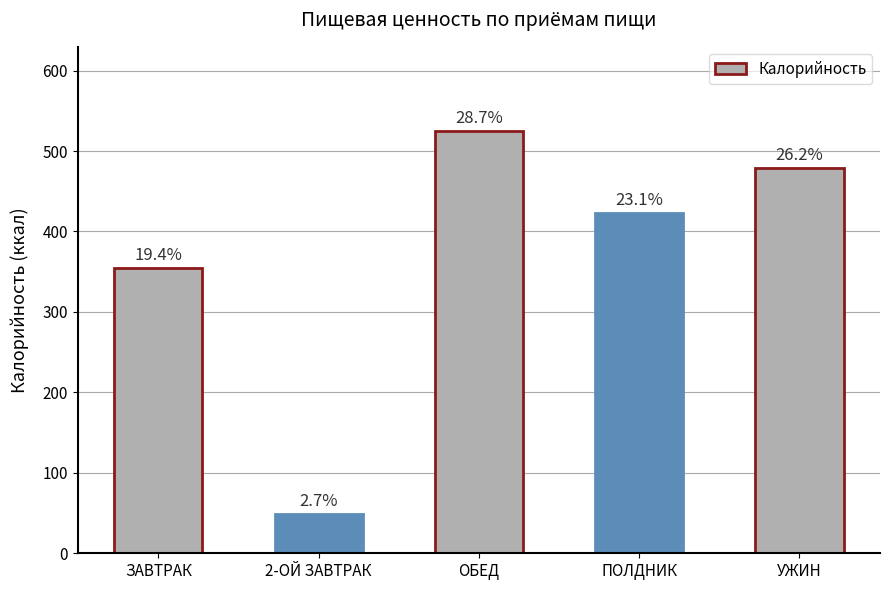

What is the value of the 1st bar from the left?

354.6